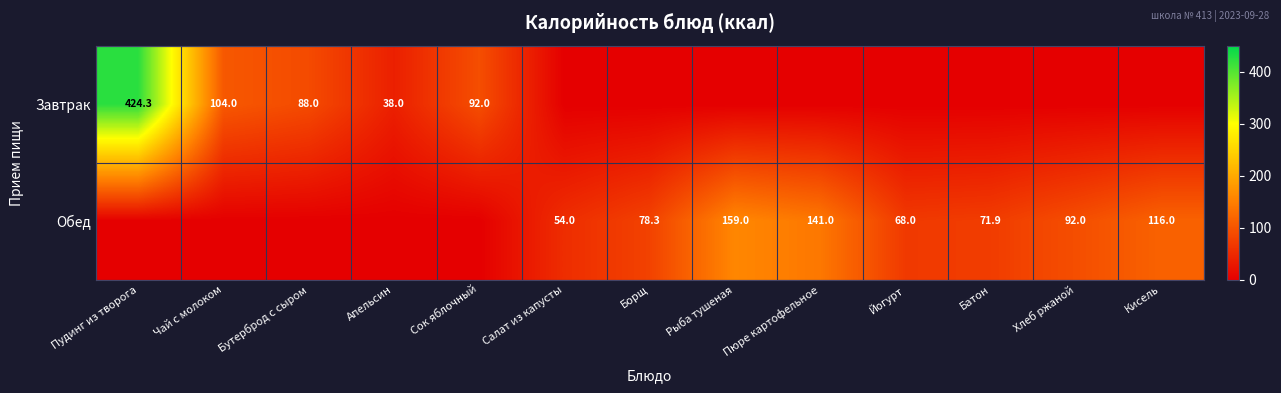

What is the difference between the highest and lowest values at Салат из капусты?

54.0